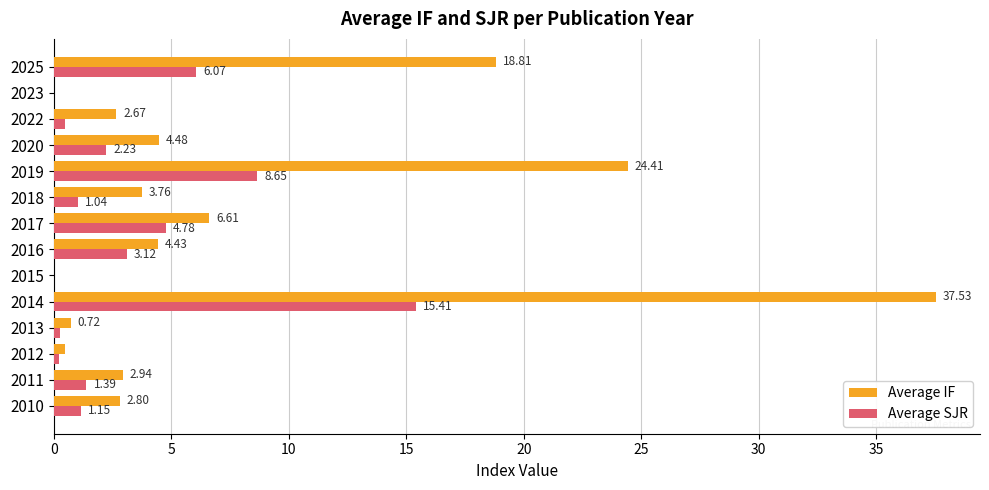

Count the number of data series in this chart.

2